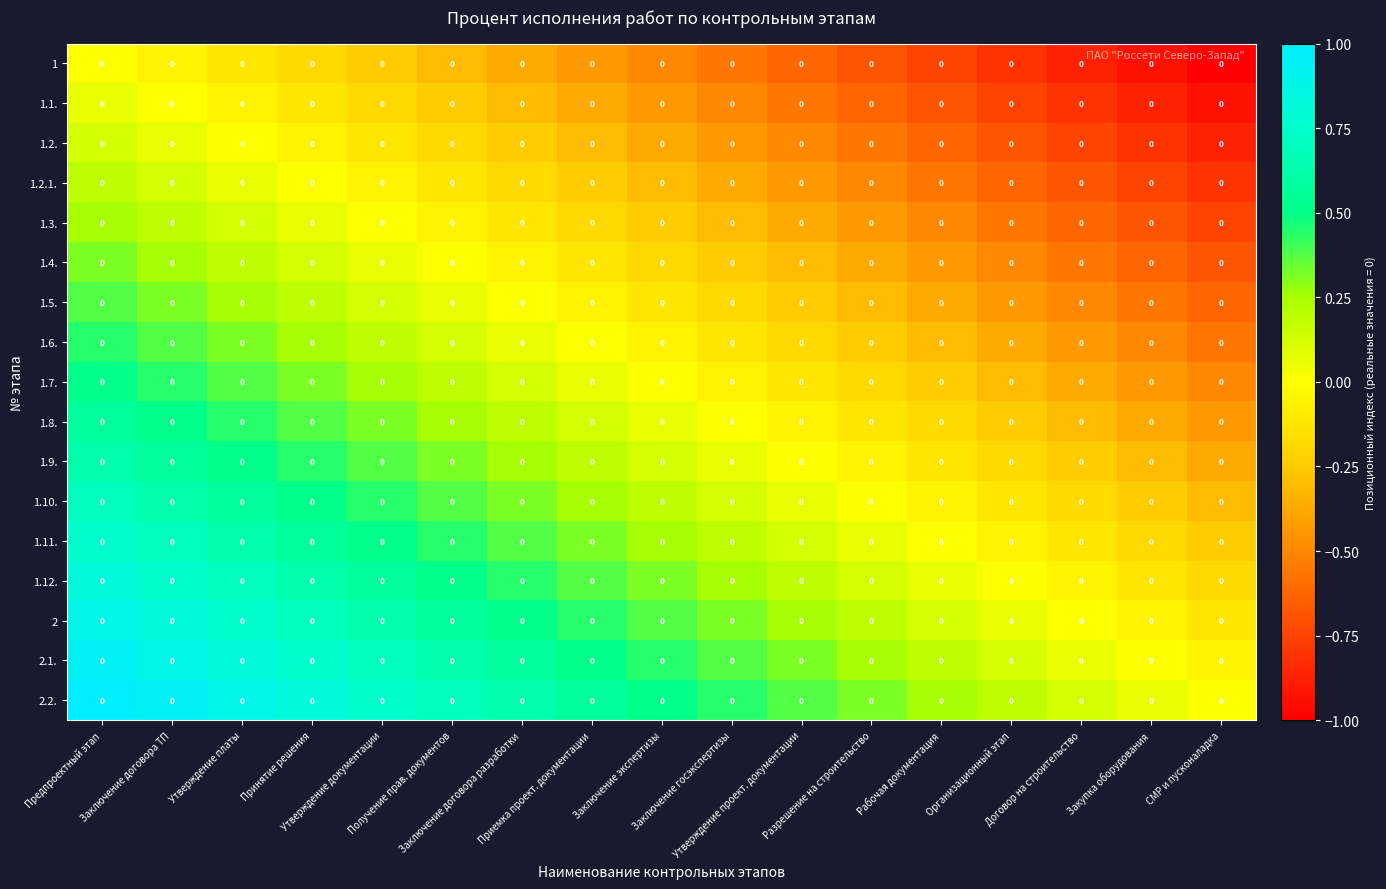

Between Закупка оборудования and Рабочая документация, which is larger?

Рабочая документация